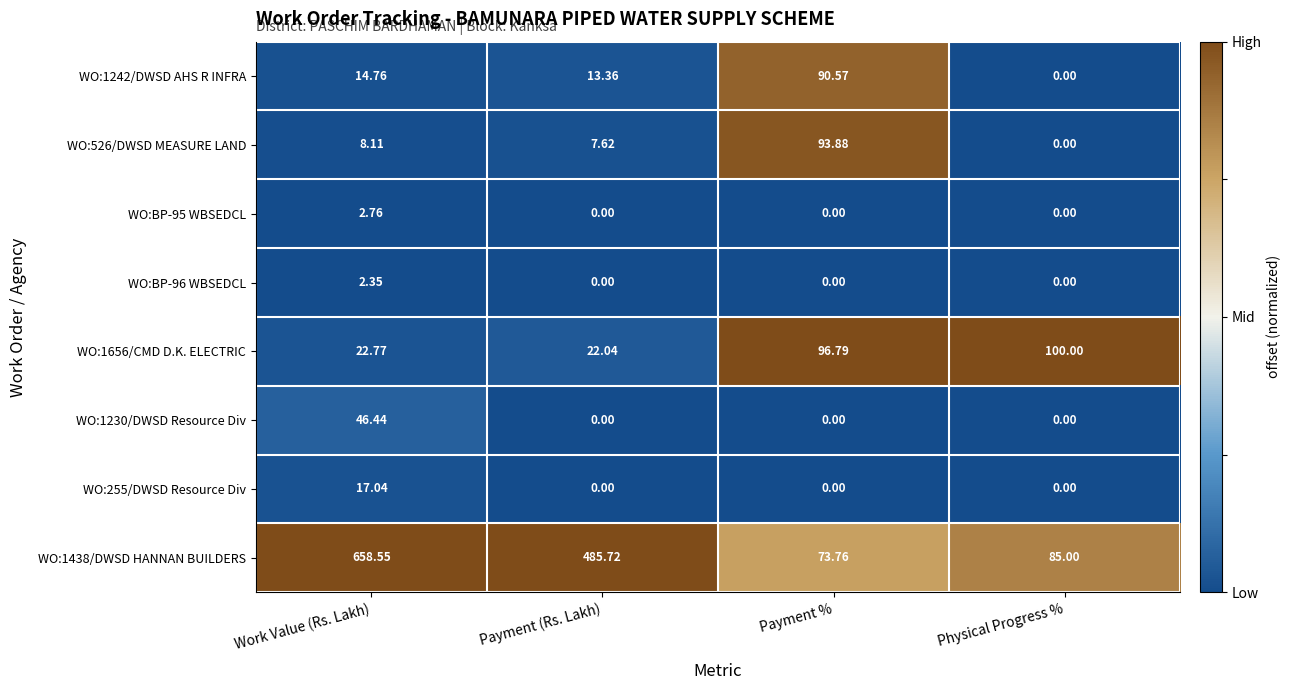

How many distinct data groups are displayed?

8